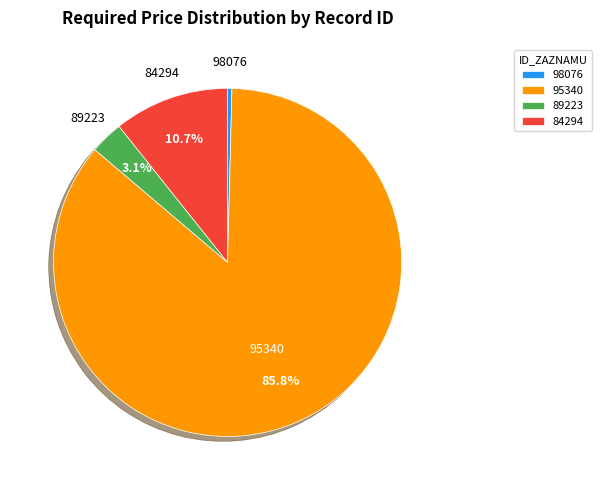

Which category has the biggest portion of the pie?

95340